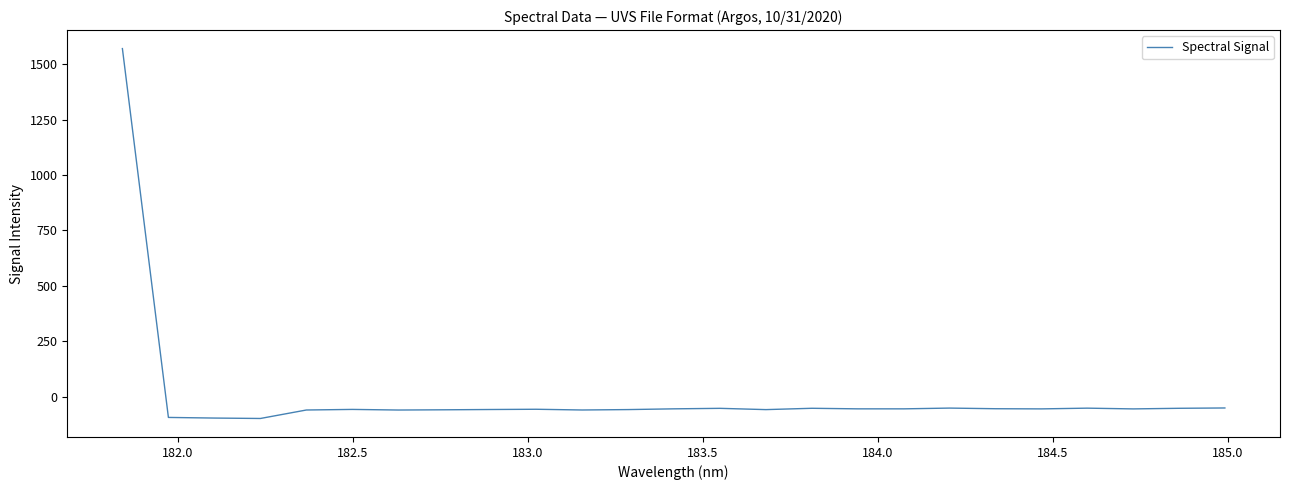

What is the greatest value displayed?

1571.2